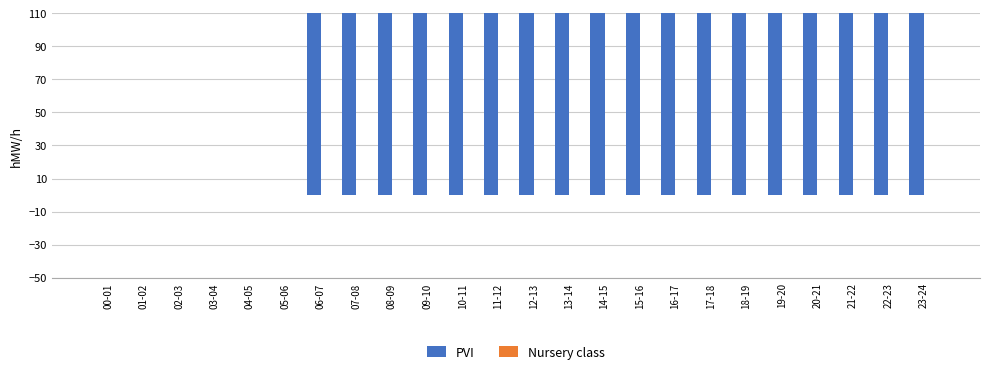

Where is PVI nearest to the value 300?

23-24